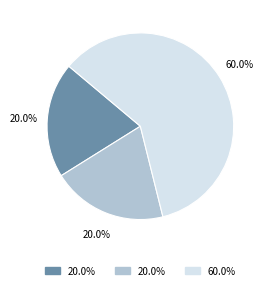

Is there any slice that represents more than half of the pie?

Yes